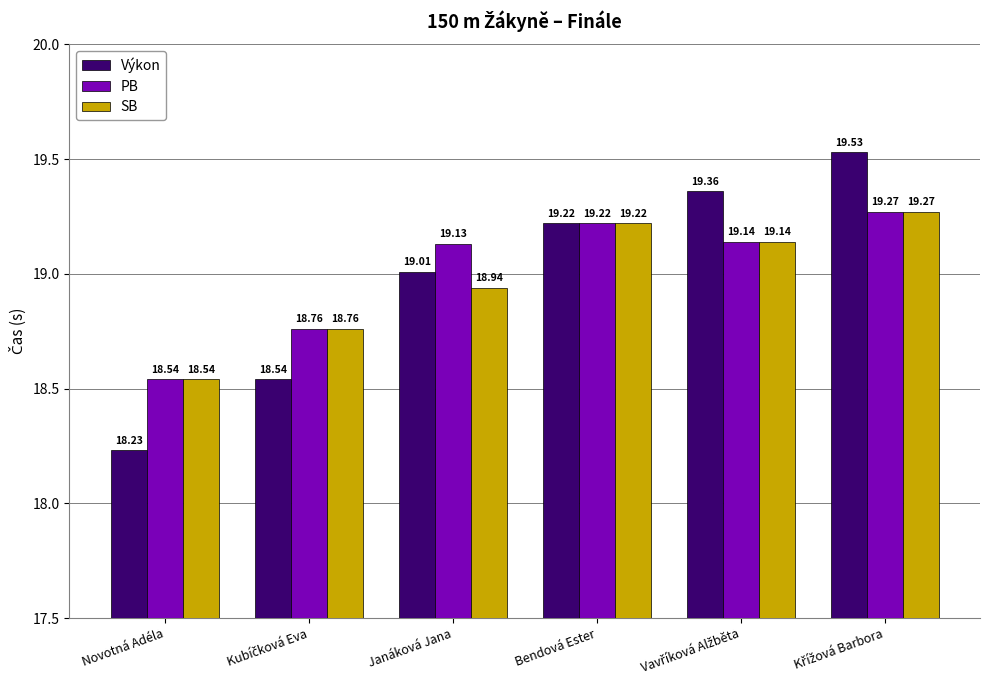

What is the total value across all series at Janáková Jana?

57.1